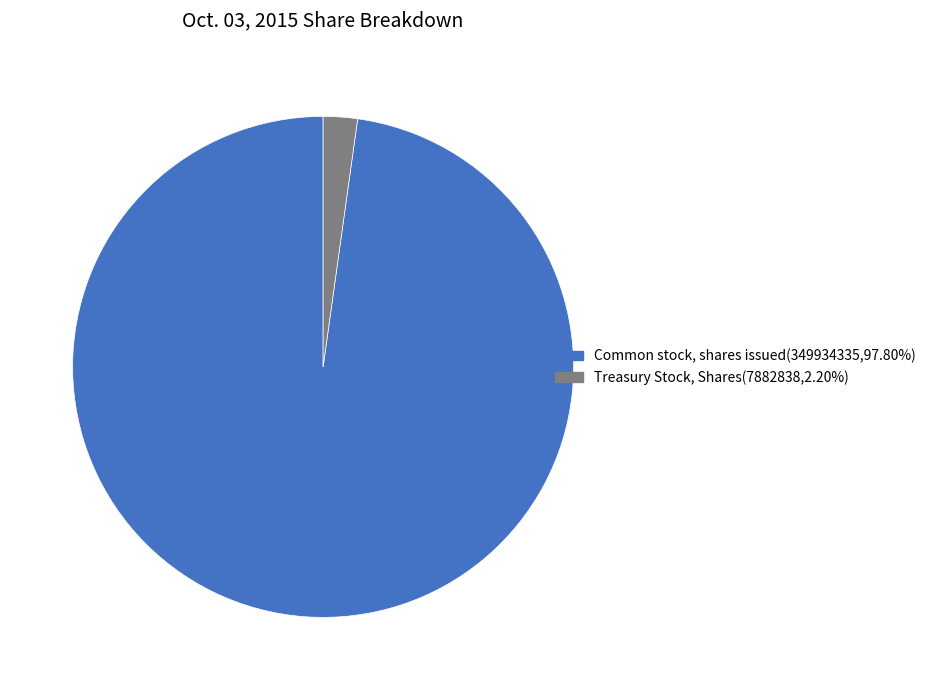

The Treasury Stock, Shares slice represents 2% of the pie. True or false?

True